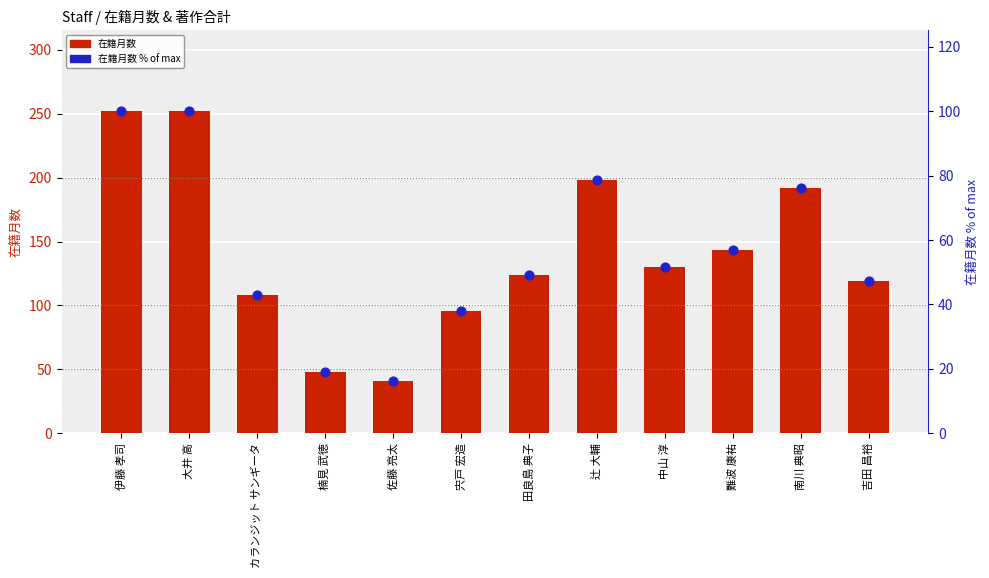

Is the value of 在籍月数割合(%) at 南川 典昭 greater than the value of 在籍月数 at 佐藤 亮太?

Yes